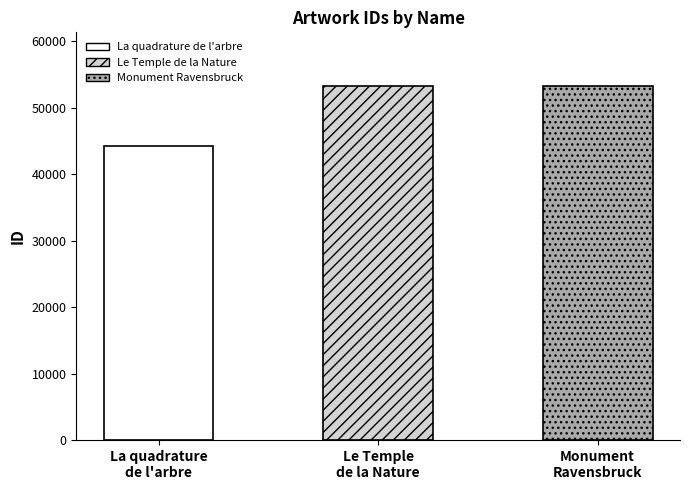

True or false: the data shows 86850 at Le Temple de la Nature.

False